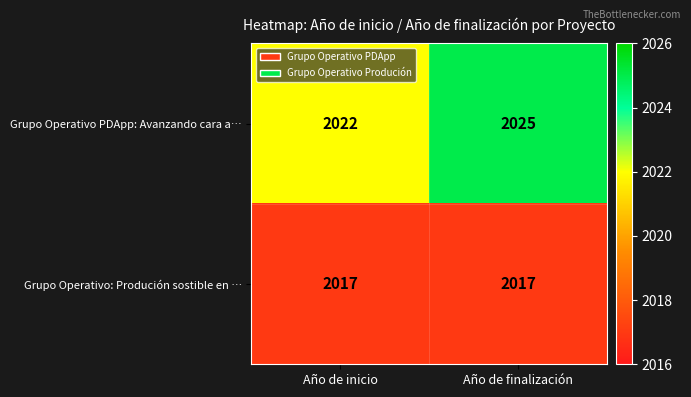

What is the difference between the Grupo Operativo PDApp: Avanzando cara a… values at Año de finalización and Año de inicio?

3